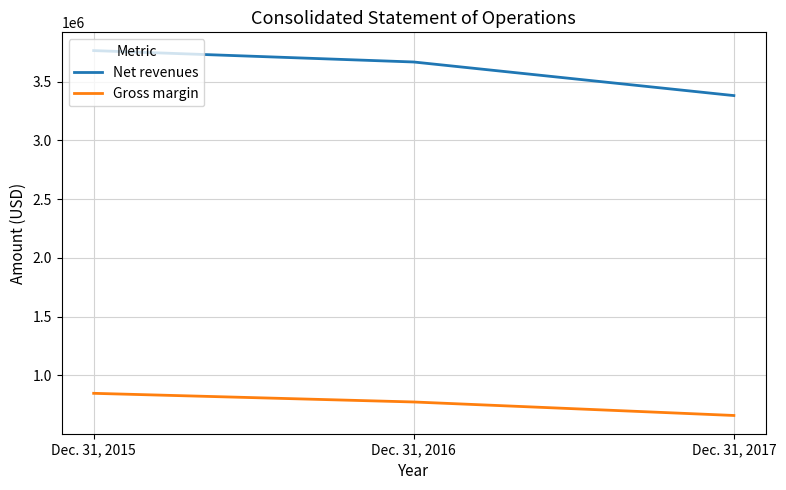

Is it true that Gross margin equals 1302437 at Dec. 31, 2015?

False